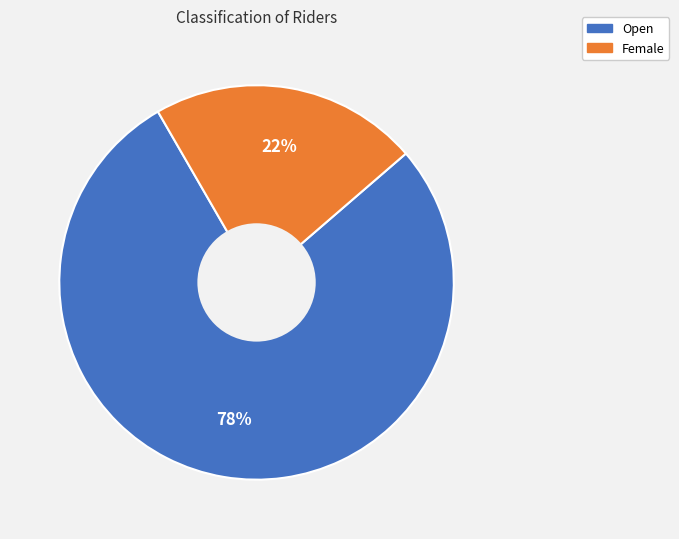

Combined, do Female and Open account for over 50%?

Yes